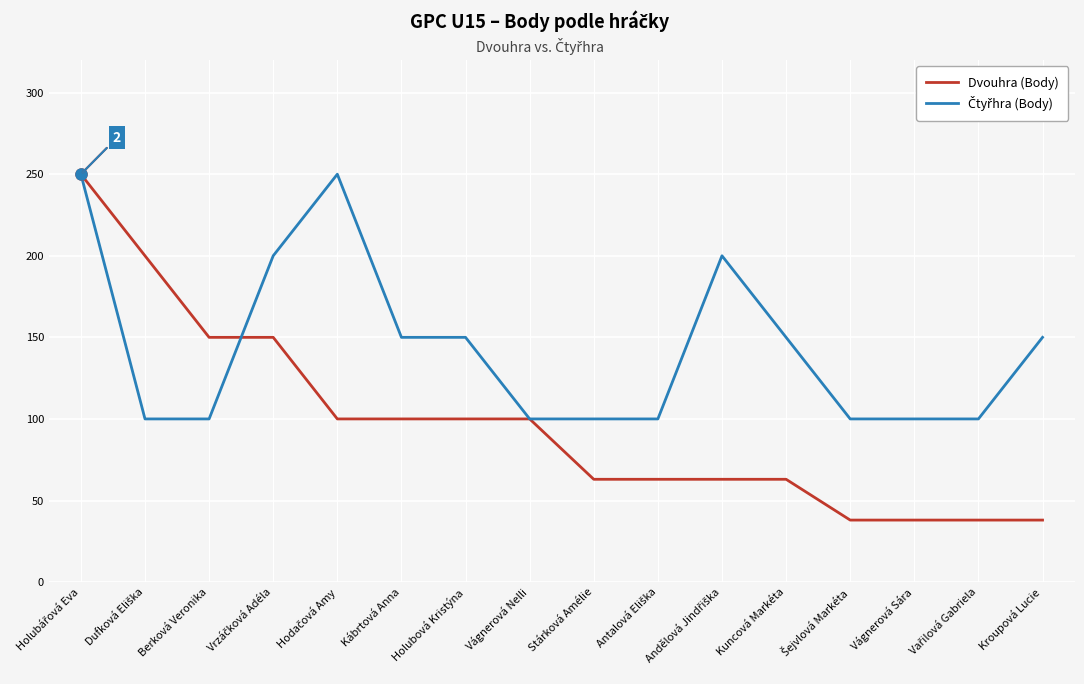

Which series changed the most between Berková Veronika and Kroupová Lucie?

Dvouhra (Body)